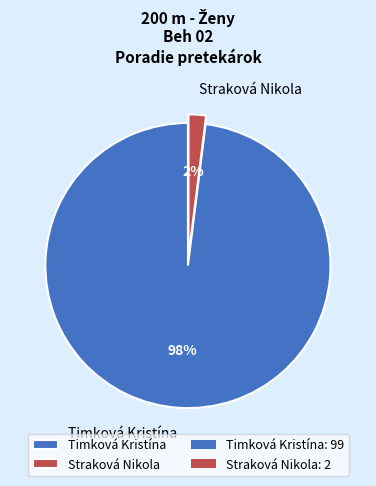

Which category accounts for the majority?

Timková Kristína